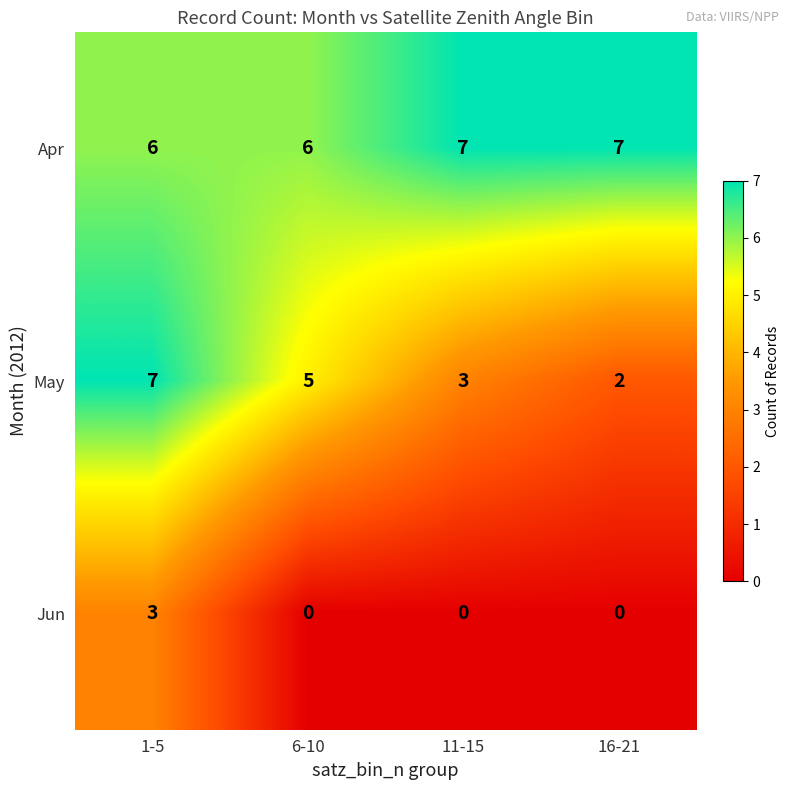

Is it true that May equals 7 at 1-5?

True